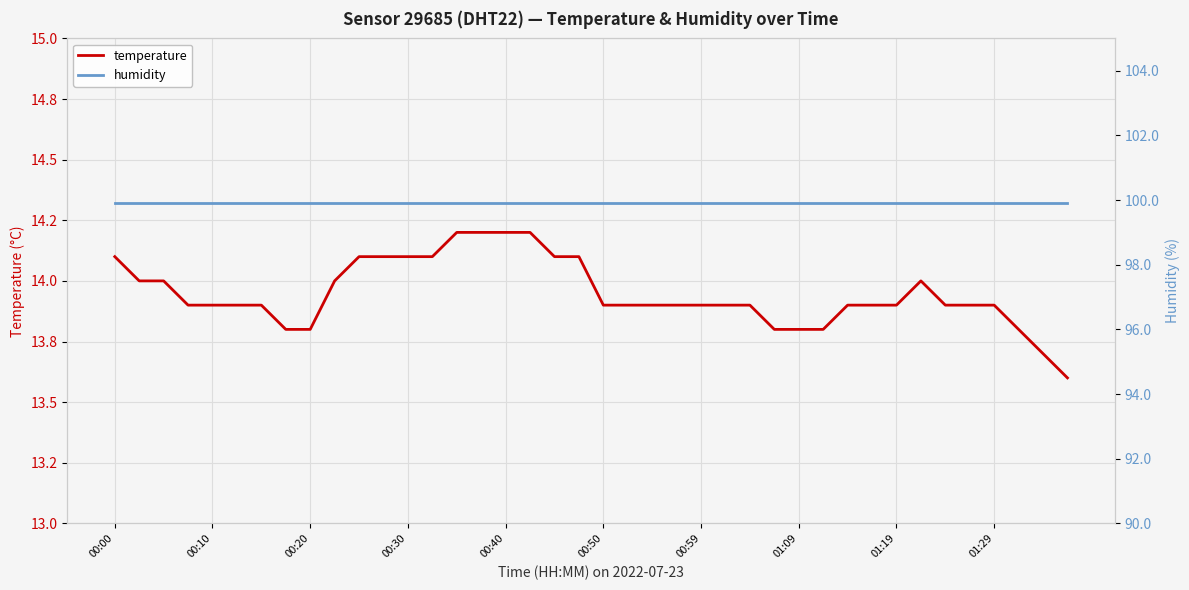

What is the value of the temperature point at the 21st from the left?

13.9